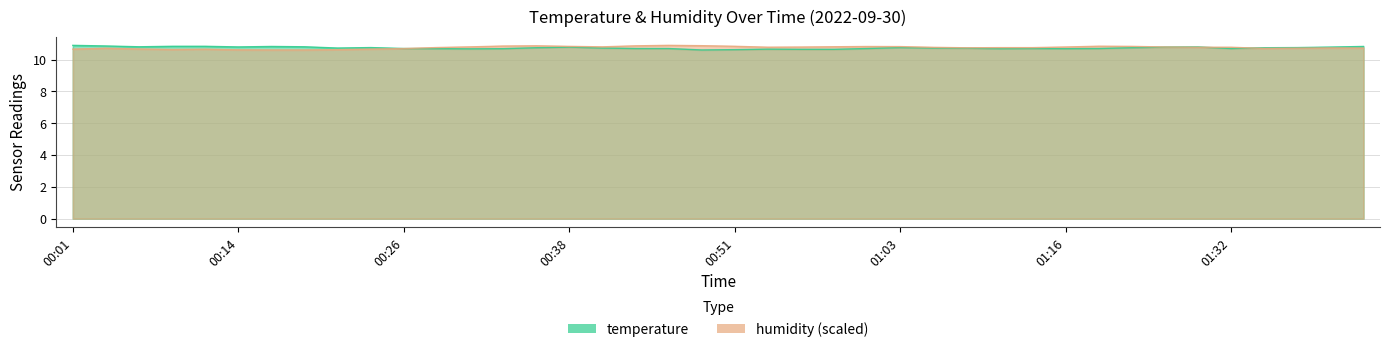

At 00:41, list the series in order from largest to smallest.

humidity, temperature